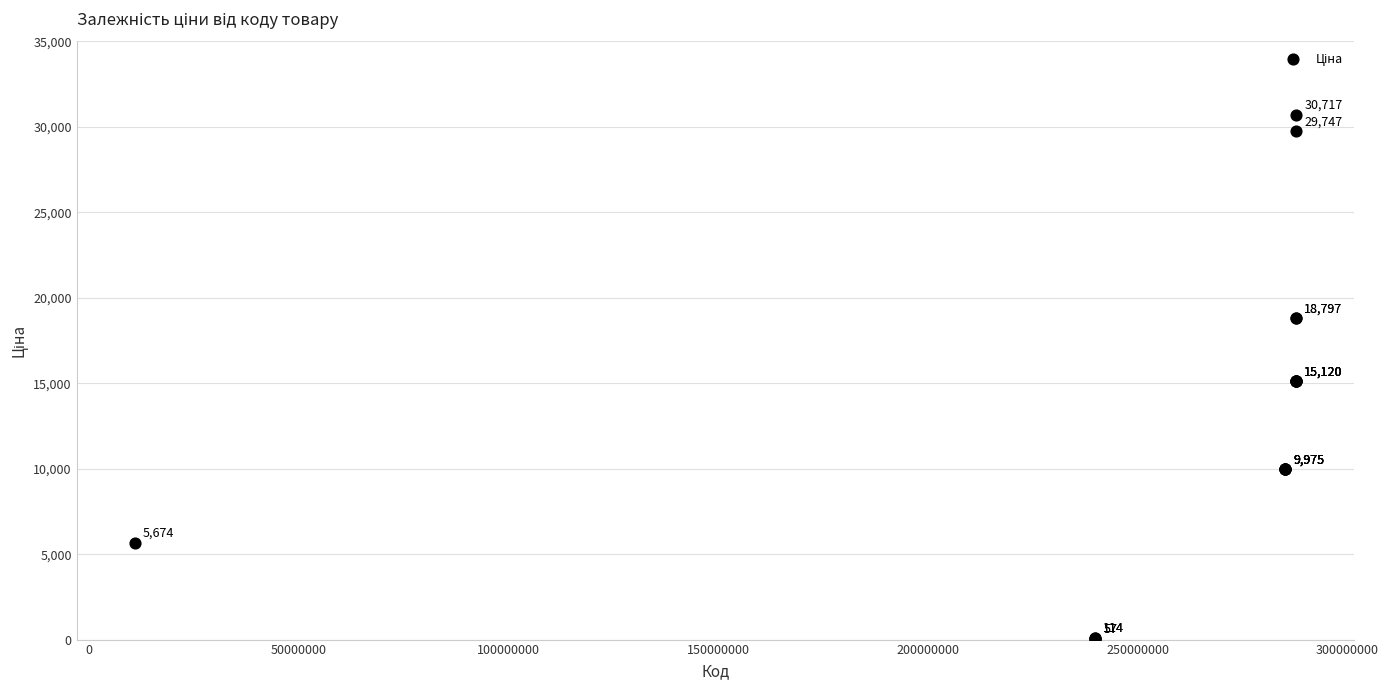

What Y value in the scatter plot is closest to 15387?

15120.0